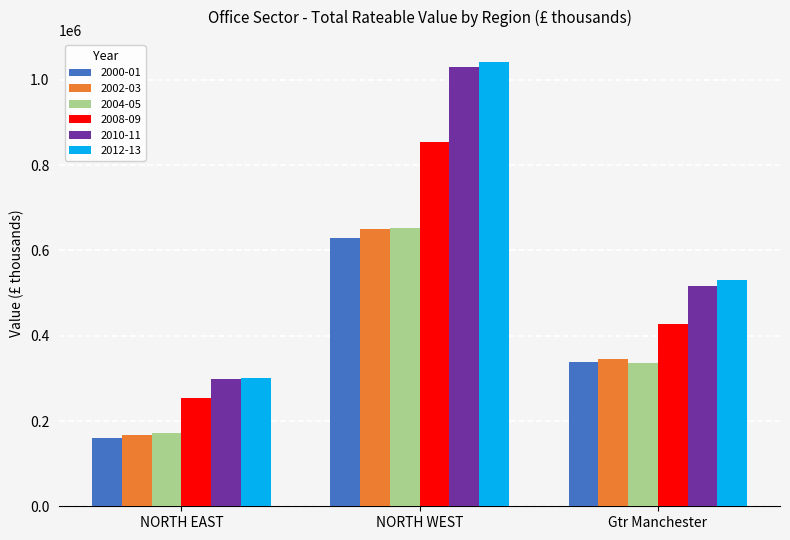

Where is 2004-05 nearest to the value 412750?

Gtr Manchester